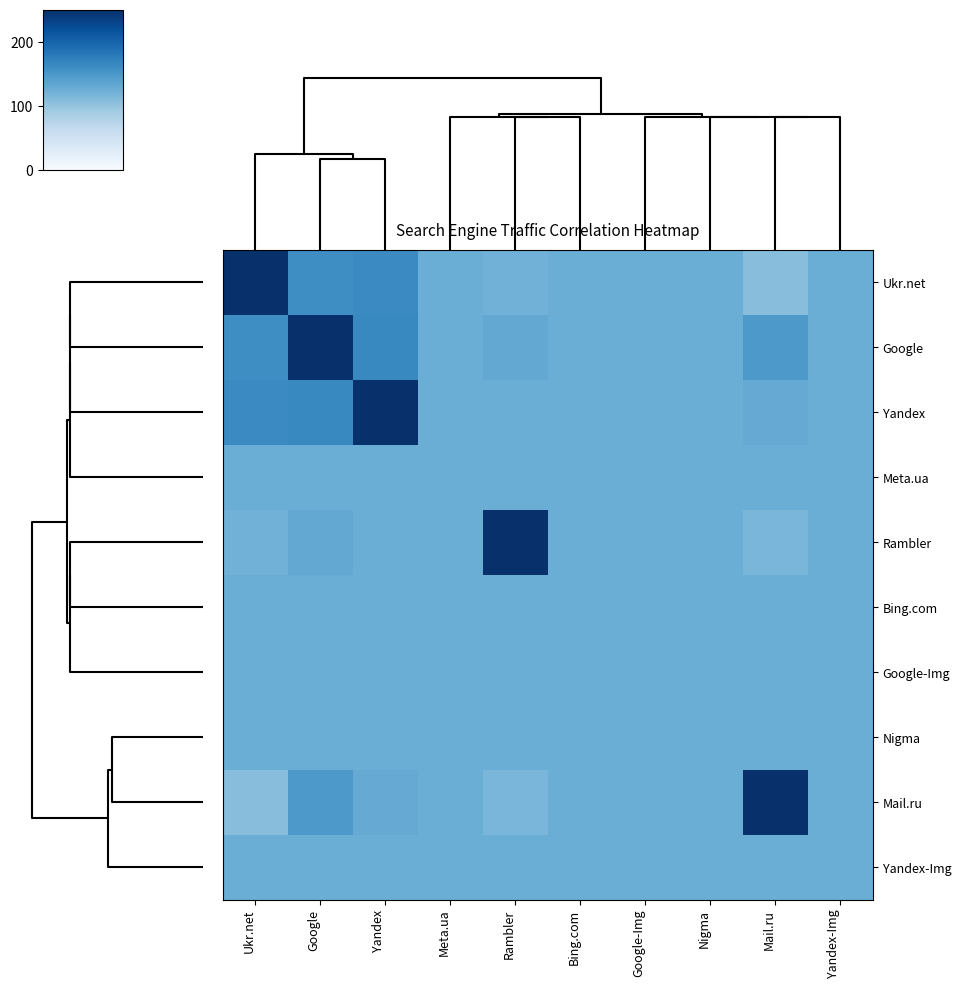

Which has a higher value, Bing.com or Google-Img?

Bing.com